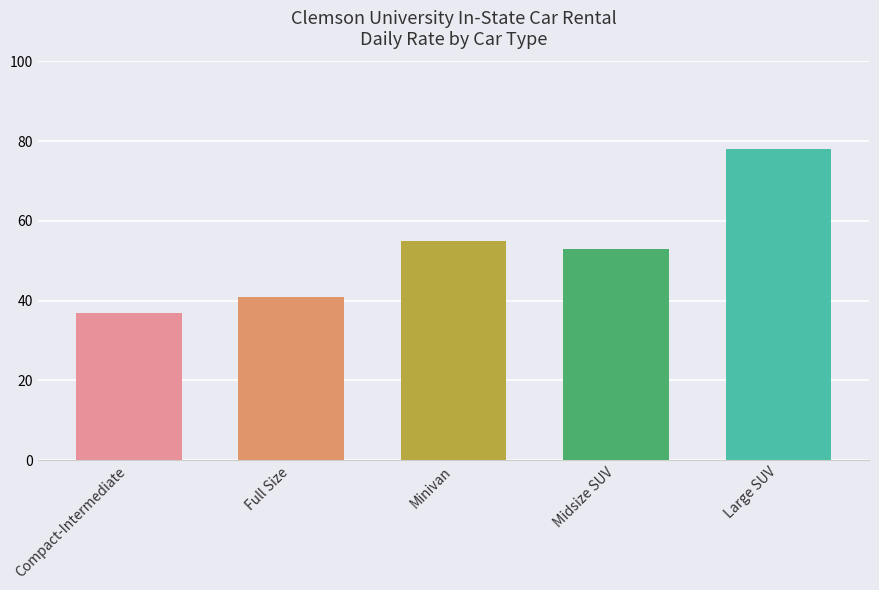

What is the maximum value shown in the chart?

78